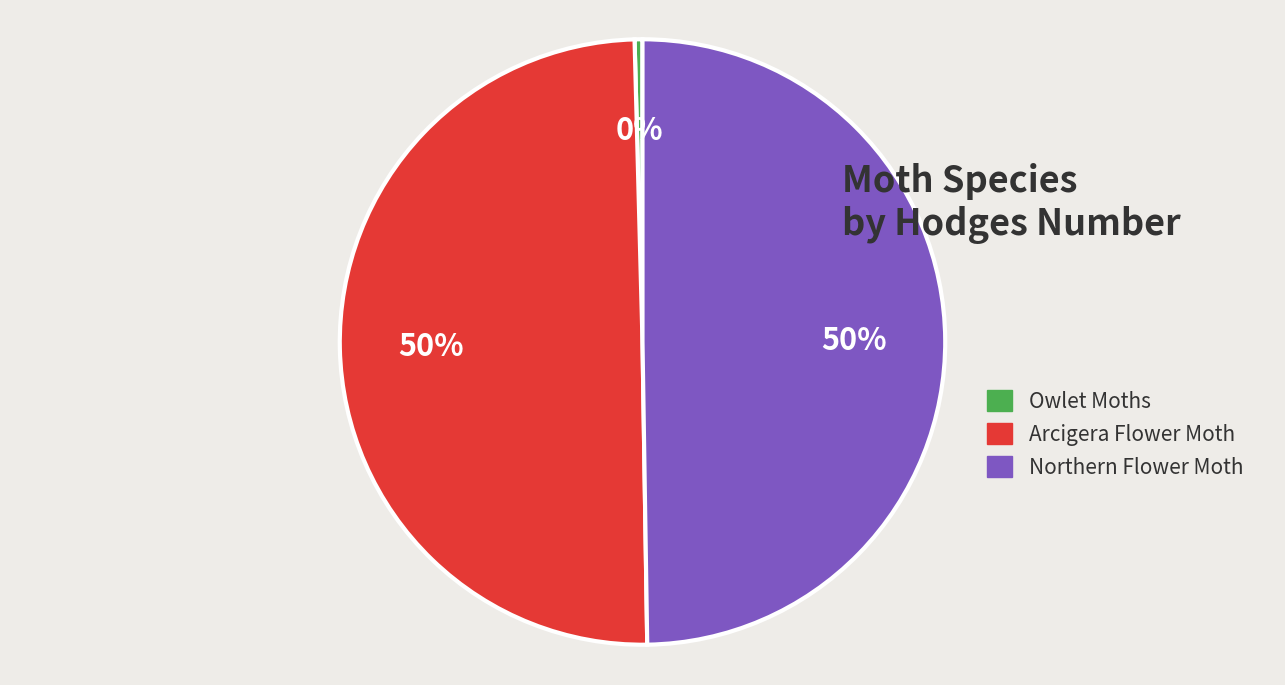

To the nearest percent, what portion does Arcigera Flower Moth represent?

50%